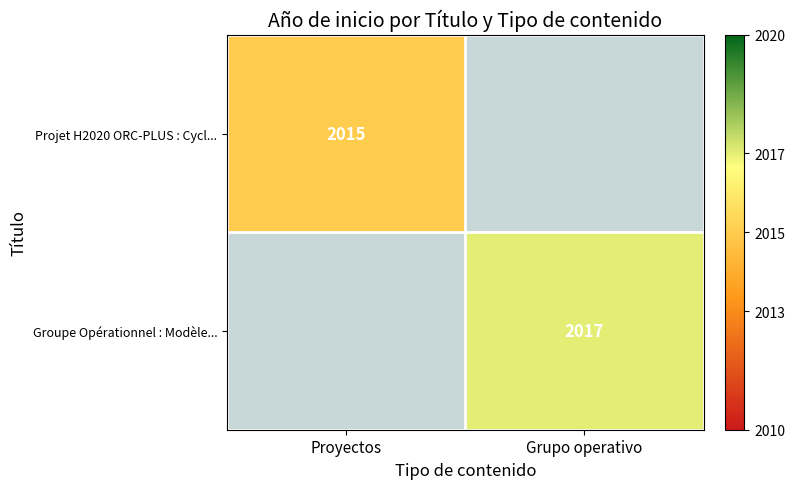

True or false: Projet H2020 ORC-PLUS : Cycl... has a value of 737 at Proyectos.

False